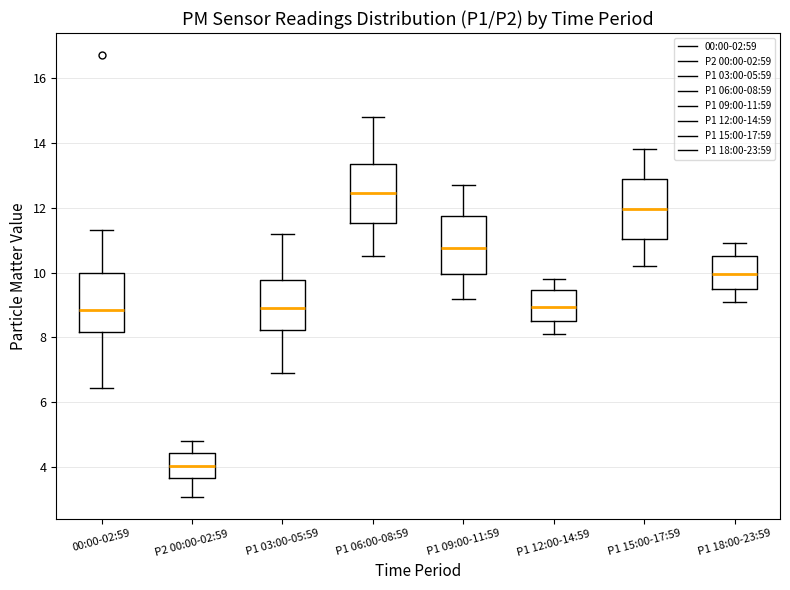

Which box has the highest median line?

P1 06:00-08:59